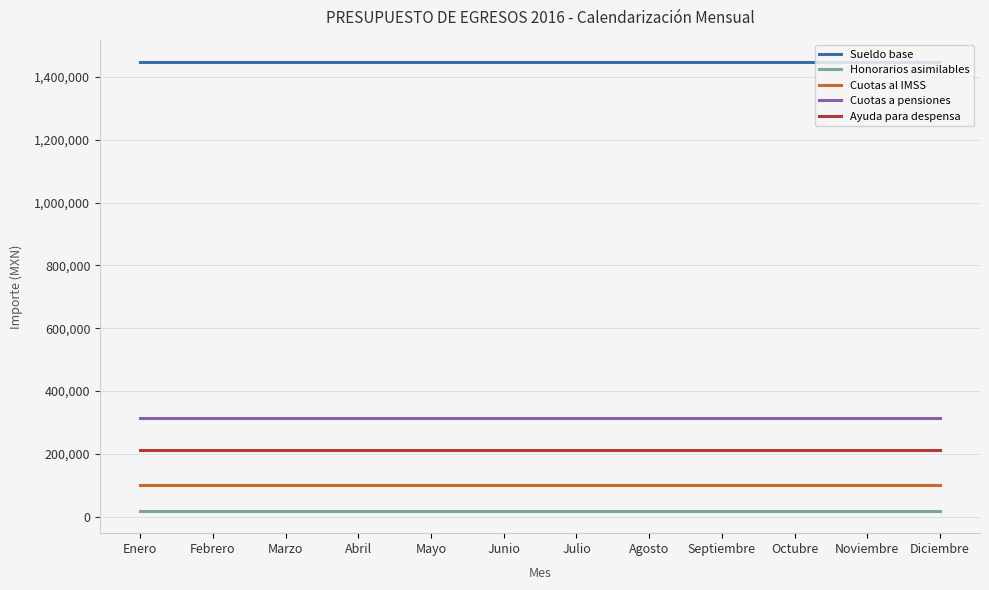

Does the chart have visible grid lines?

Yes